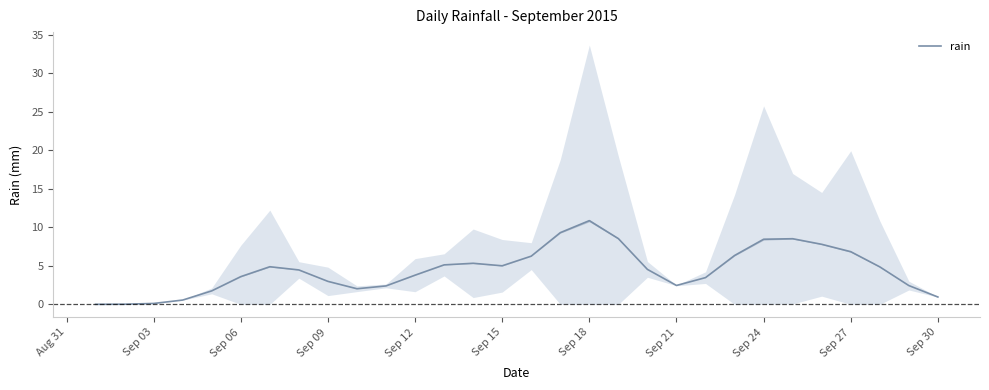

What is the maximum value for rain?

10.9